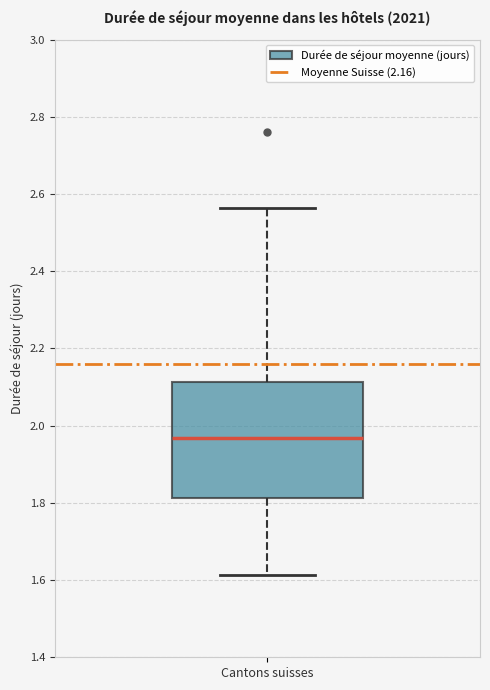

Where does the lower whisker of the box for Cantons suisses end on the y-axis? The values are not printed on the chart, so give them approximately, as read against the axis.

1.62